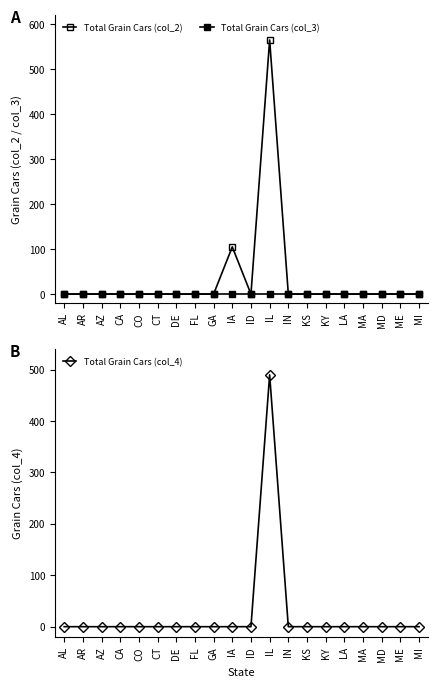

What are all the series names shown in the legend?

Total Grain Cars (col_2), Total Grain Cars (col_3), Total Grain Cars (col_4)